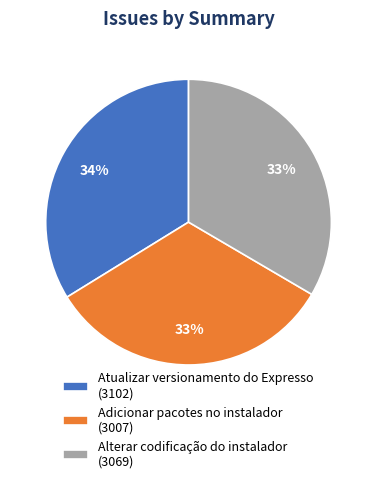

Is the sum of Adicionar pacotes no instalador (3007) and Atualizar versionamento do Expresso (3102) greater than half?

Yes